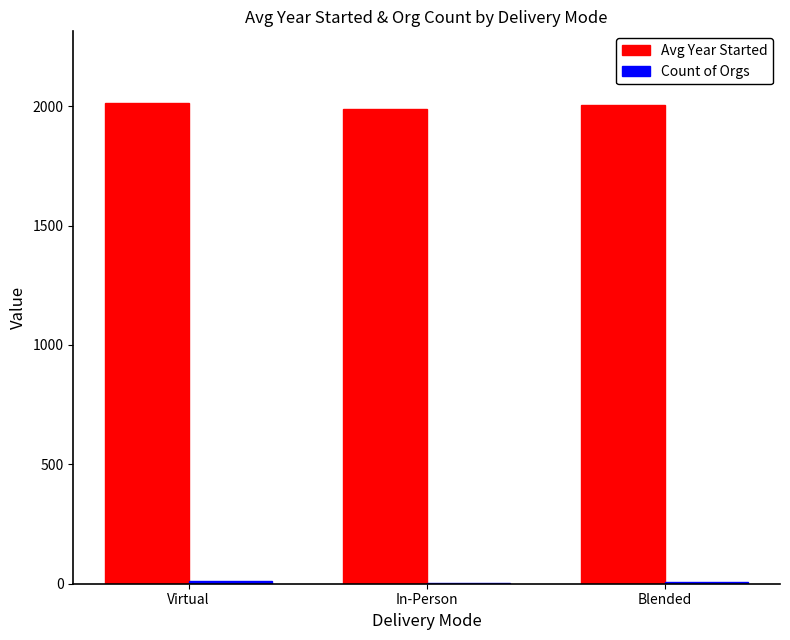

Is it true that Avg Year Started equals 3037.1 at In-Person?

False